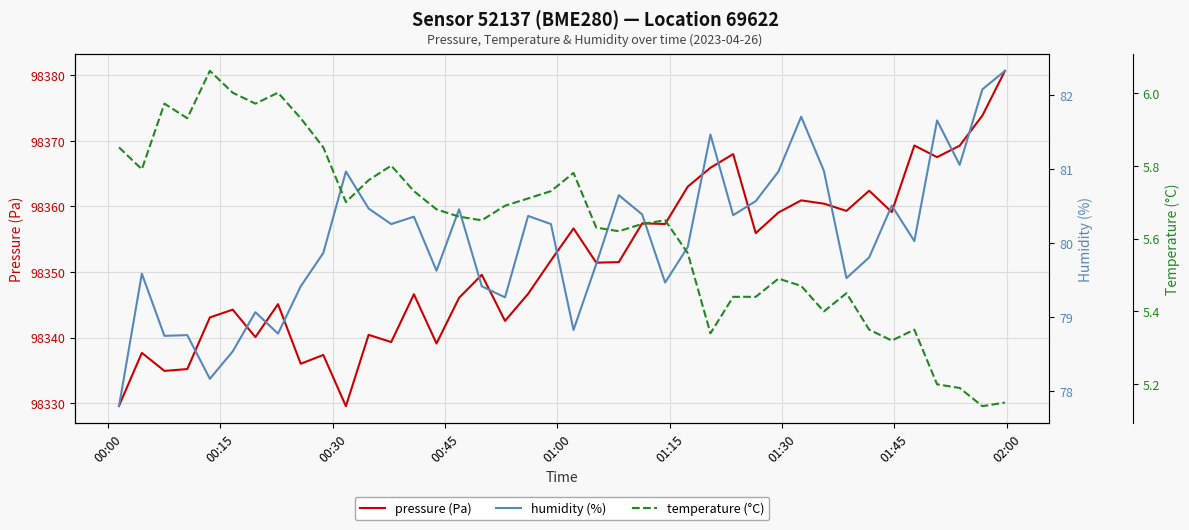

Count the number of categories in the chart.

40